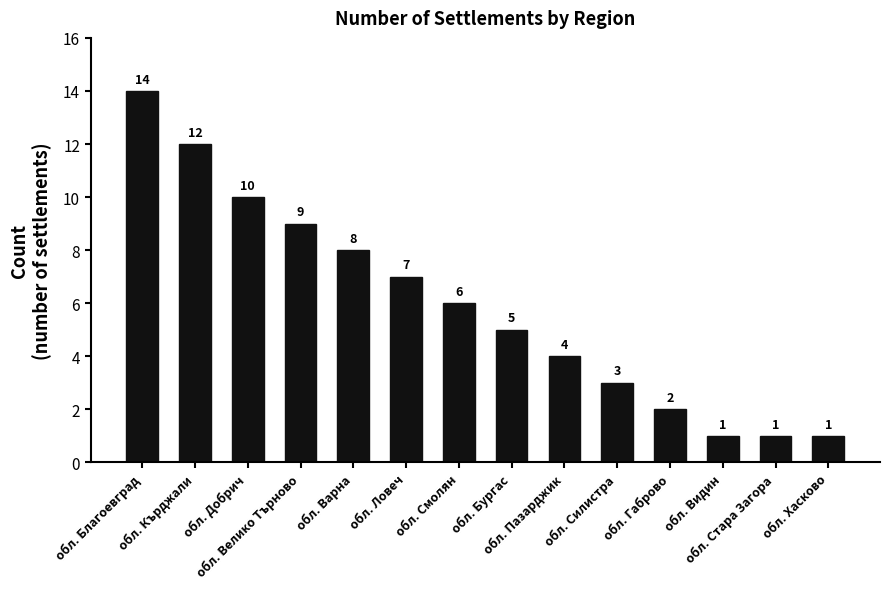

What is the change in value from обл. Ловеч to обл. Силистра?

-4